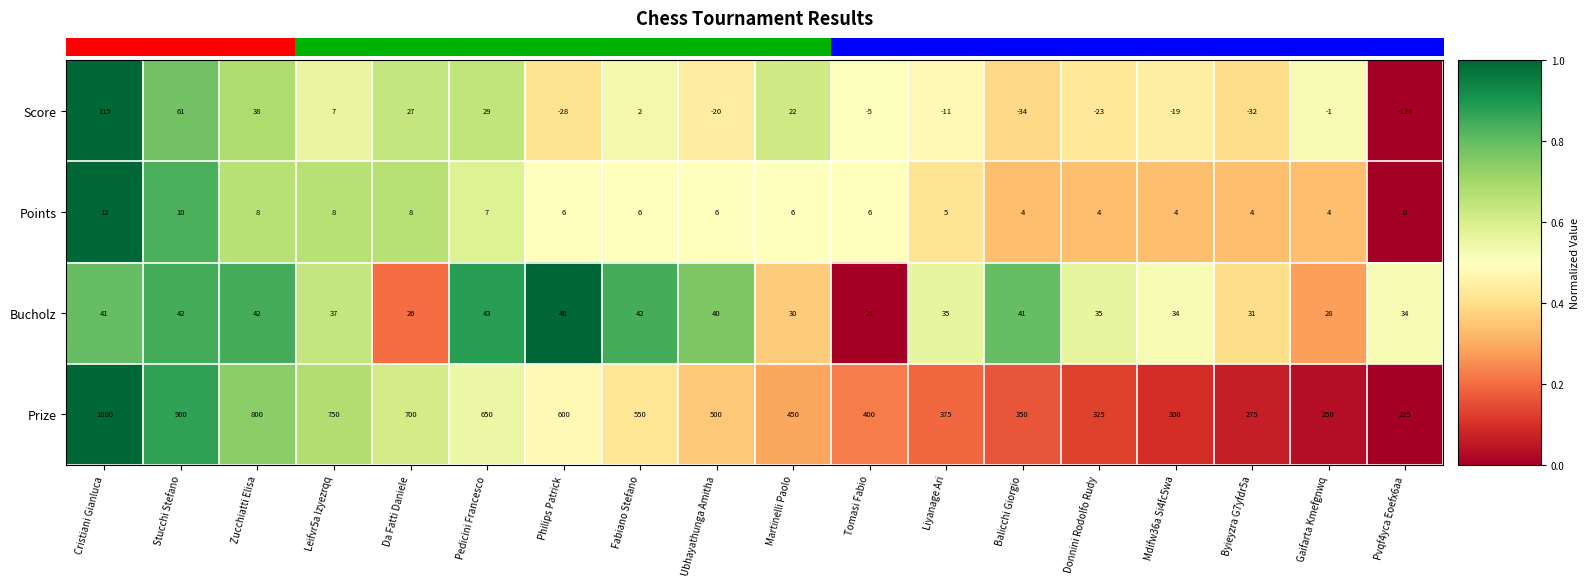

Is it true that Points equals 1 at Mdifw36a Si4fc5wa?

False